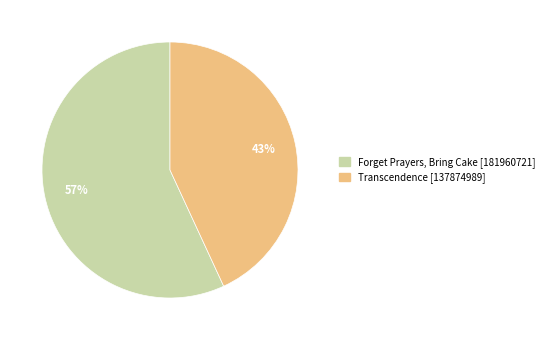

To the nearest percent, what is the difference between the largest and smallest slice percentages?

14%